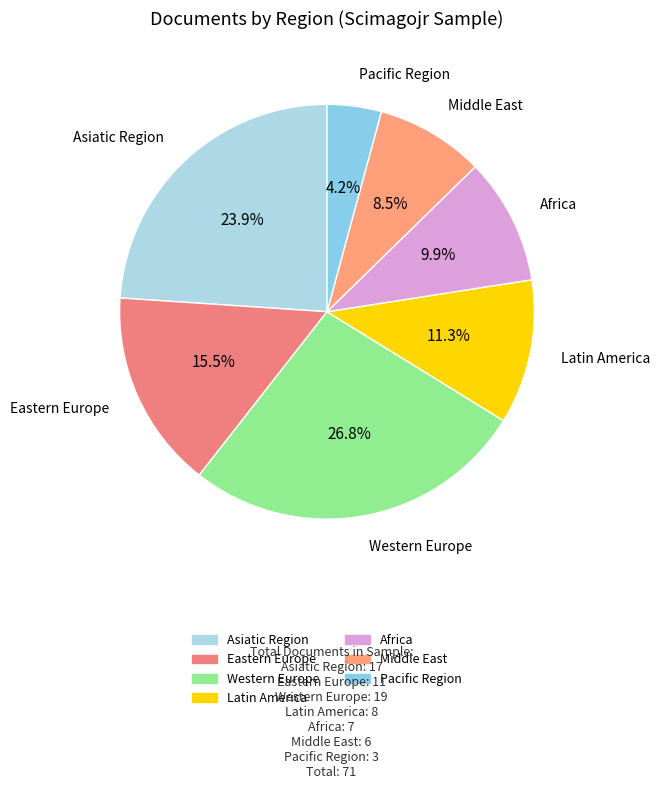

Which has a higher value, Latin America or Asiatic Region?

Asiatic Region